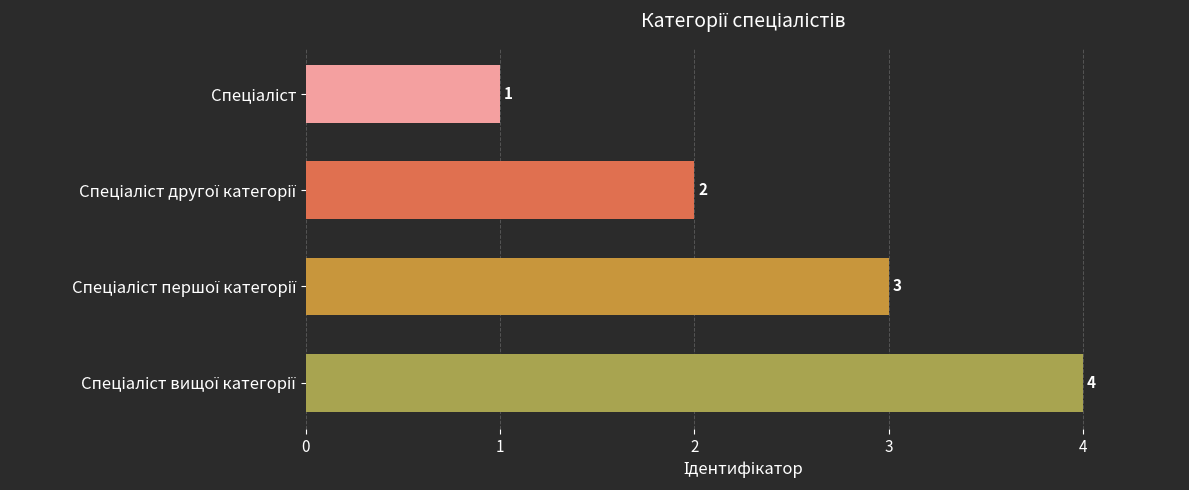

Count the values in the range 2 to 4.

3